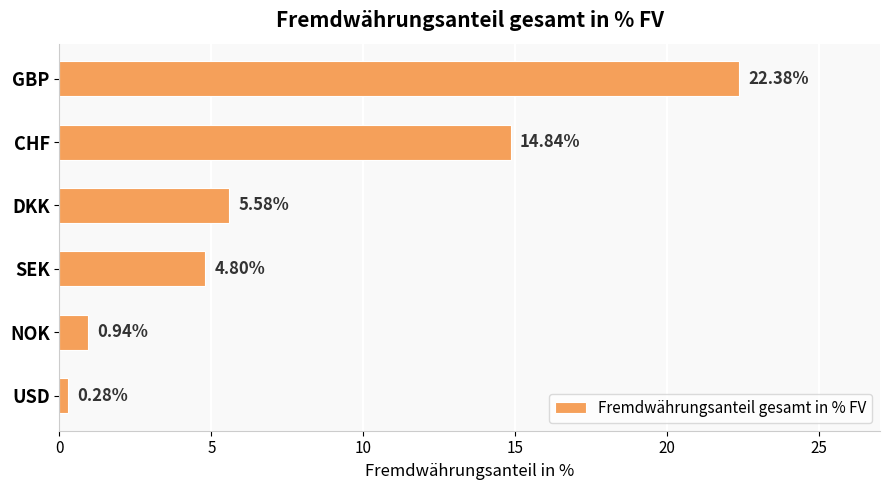

How many bars are there in total?

6